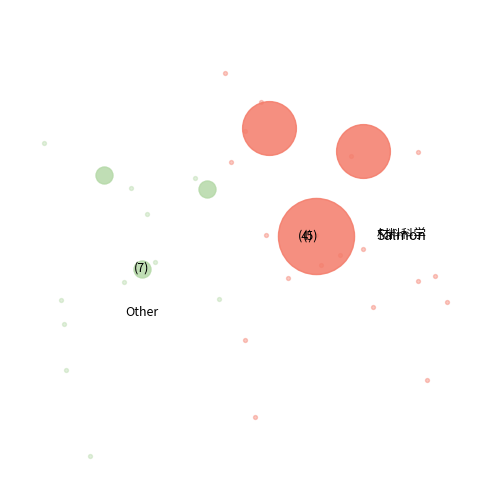

Is it true that 理学院数学系 is 14% of the pie?

False